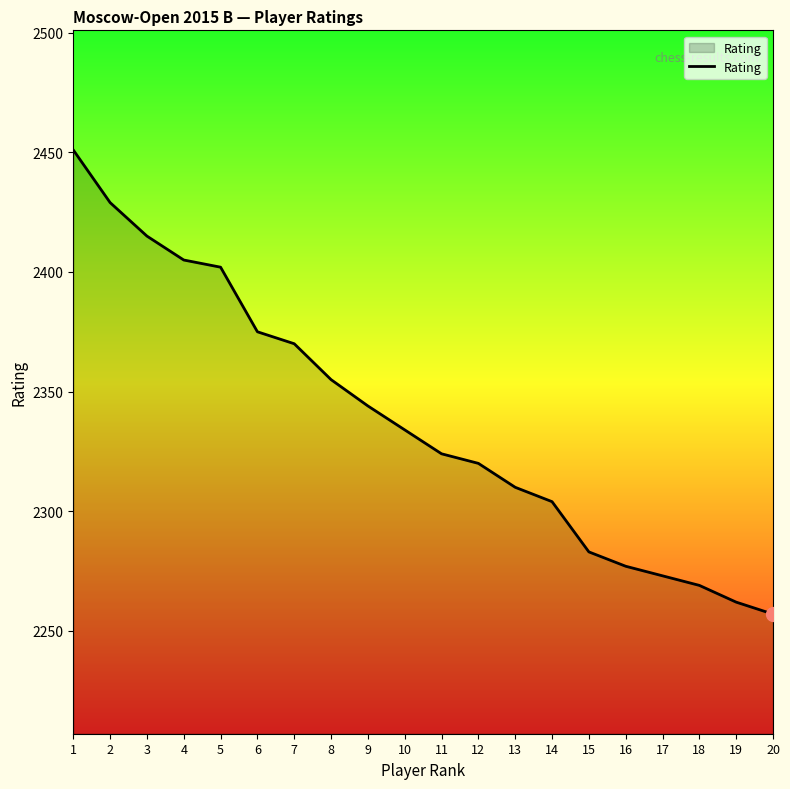

At which category does the chart reach its peak across all series?

1